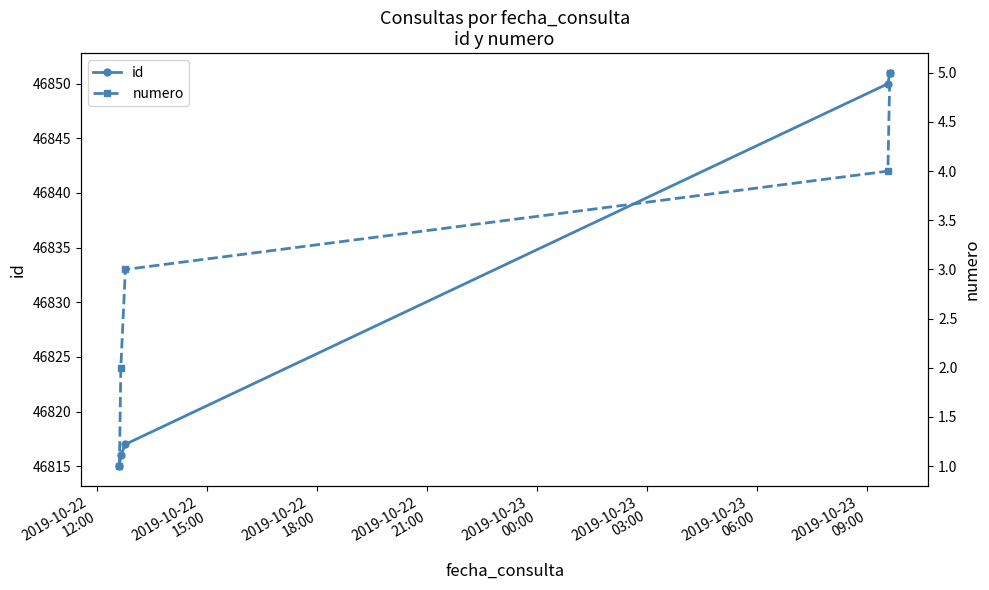

True or false: id has more than 2 interior local peaks.

False